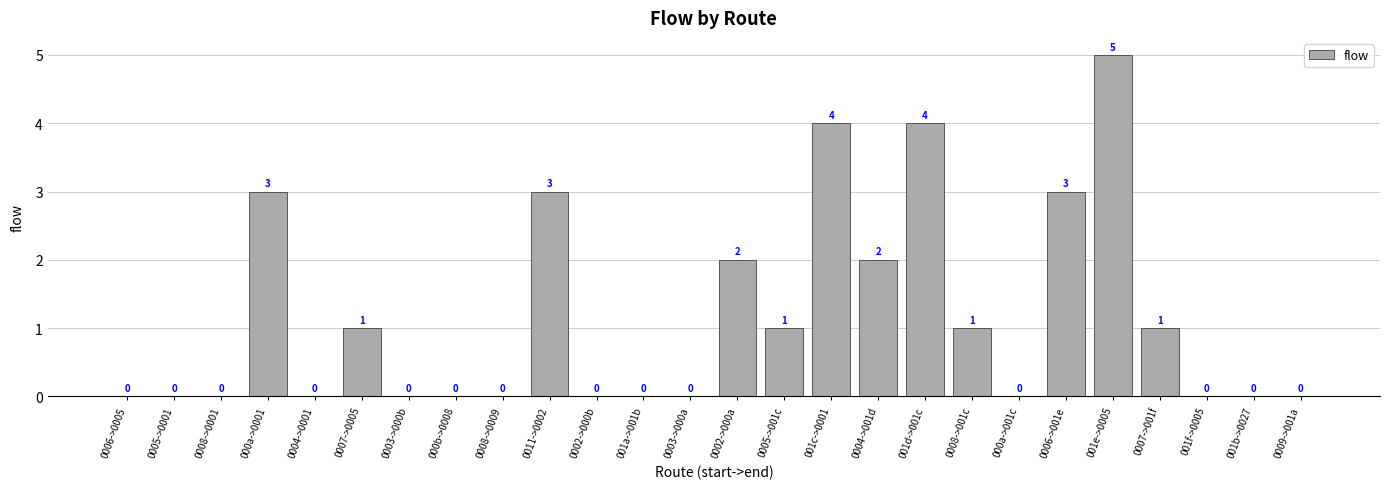

True or false: the data shows -2 at 0004->0001.

False